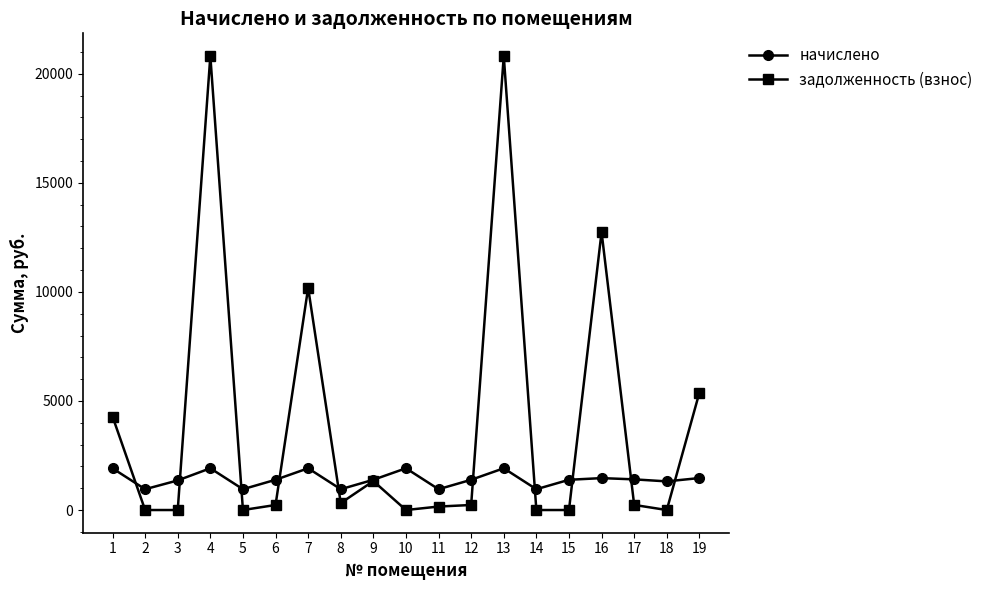

Where is the first local maximum for начислено?

4